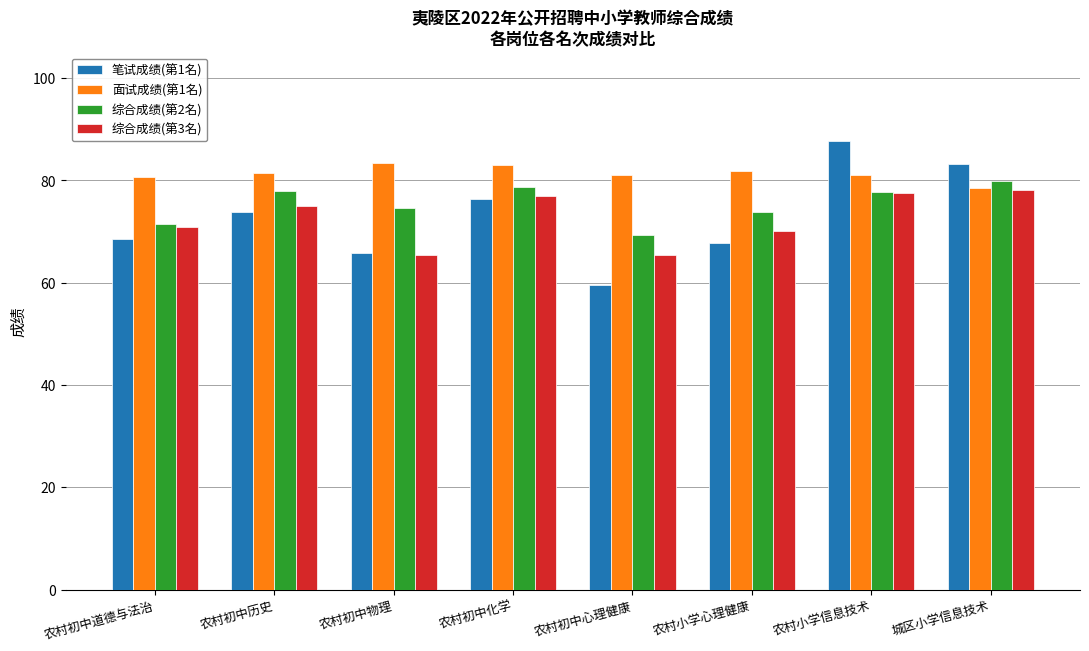

Which category has the highest value in the 笔试成绩(第1名) series?

农村小学信息技术